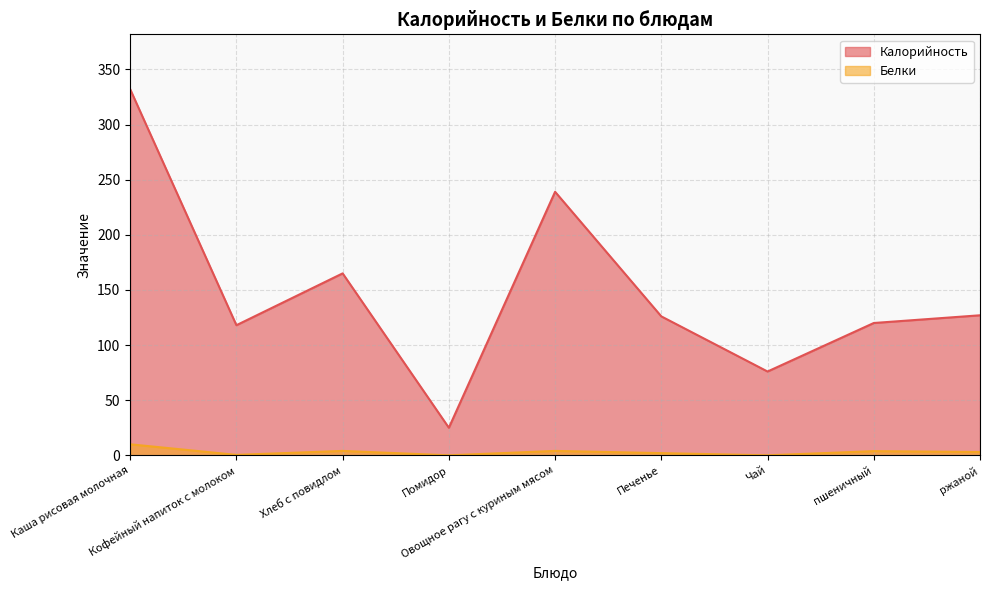

What is the label of the 2nd point from the left?

Кофейный напиток с молоком